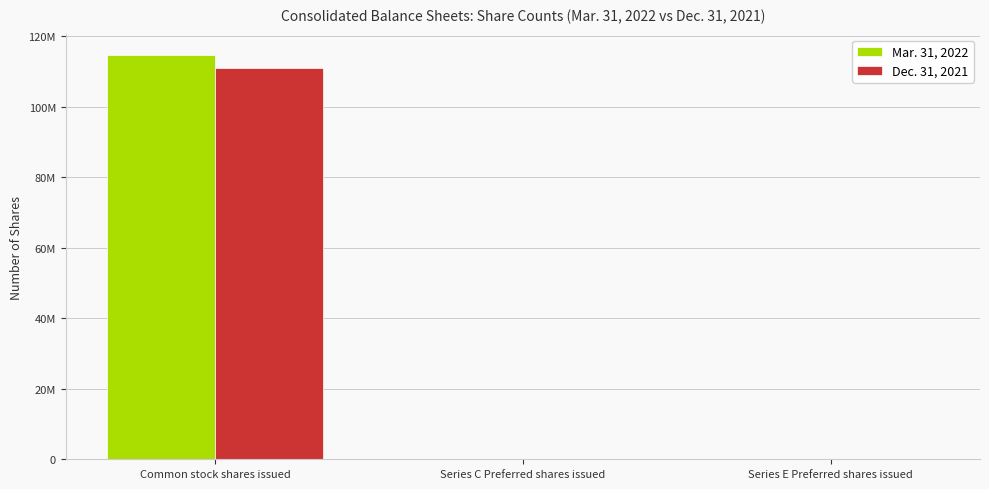

Is it true that Mar. 31, 2022 equals 28092 at Series C Preferred shares issued?

True